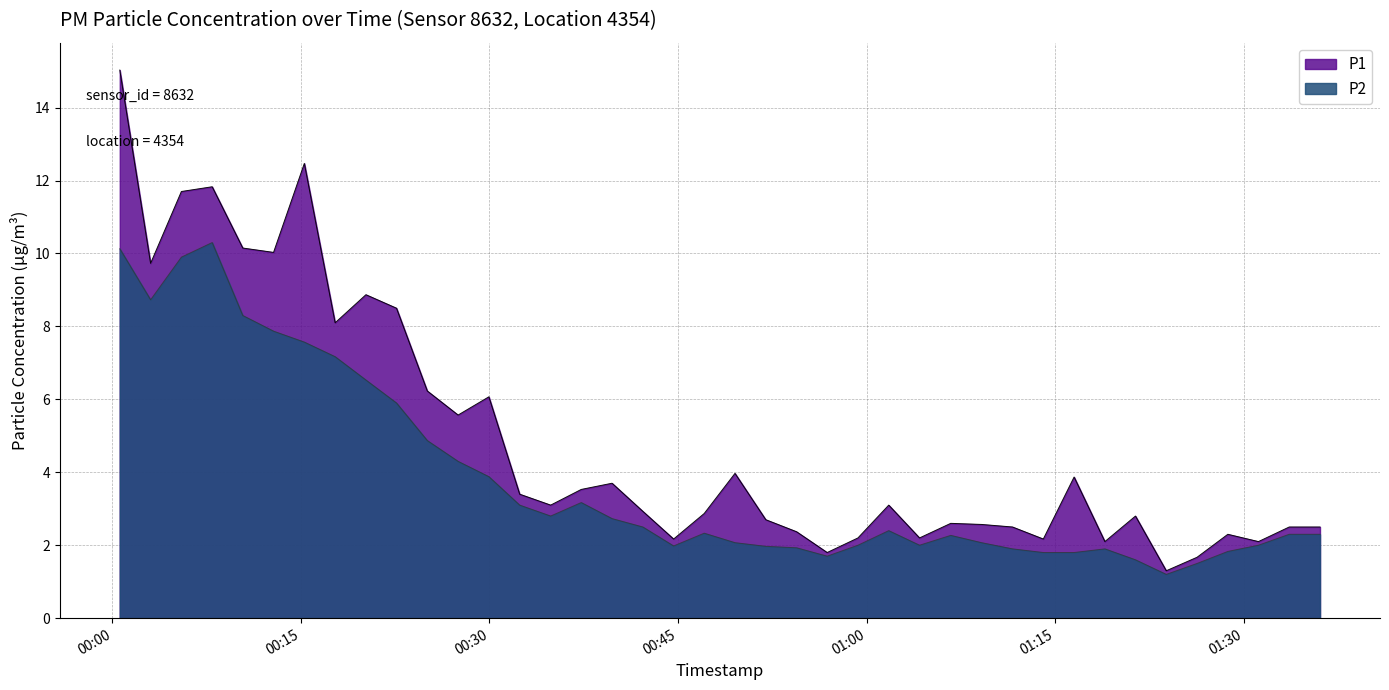

Reading right to left, transcribe all the data shown in this chart.

P1: 2023-10-31T01:36:05=2.5	2023-10-31T01:33:38=2.5	2023-10-31T01:31:11=2.1	2023-10-31T01:28:45=2.3	2023-10-31T01:26:18=1.7	2023-10-31T01:23:51=1.3	2023-10-31T01:21:24=2.8	2023-10-31T01:18:58=2.1	2023-10-31T01:16:31=3.9	2023-10-31T01:14:04=2.2	2023-10-31T01:11:37=2.5	2023-10-31T01:09:09=2.6	2023-10-31T01:06:42=2.6	2023-10-31T01:04:13=2.2	2023-10-31T01:01:46=3.1	2023-10-31T00:59:19=2.2	2023-10-31T00:56:52=1.8	2023-10-31T00:54:26=2.4	2023-10-31T00:51:59=2.7	2023-10-31T00:49:32=4.0	2023-10-31T00:47:05=2.9	2023-10-31T00:44:39=2.2	2023-10-31T00:42:12=2.9	2023-10-31T00:39:45=3.7	2023-10-31T00:37:18=3.5	2023-10-31T00:34:52=3.1	2023-10-31T00:32:24=3.4	2023-10-31T00:29:57=6.1	2023-10-31T00:27:30=5.6	2023-10-31T00:25:03=6.2	2023-10-31T00:22:36=8.5	2023-10-31T00:20:10=8.9	2023-10-31T00:17:43=8.1	2023-10-31T00:15:16=12.5	2023-10-31T00:12:49=10.0	2023-10-31T00:10:22=10.2	2023-10-31T00:07:56=11.8	2023-10-31T00:05:29=11.7	2023-10-31T00:03:02=9.7	2023-10-31T00:00:35=15.0
P2: 2023-10-31T01:36:05=2.3	2023-10-31T01:33:38=2.3	2023-10-31T01:31:11=2.0	2023-10-31T01:28:45=1.8	2023-10-31T01:26:18=1.5	2023-10-31T01:23:51=1.2	2023-10-31T01:21:24=1.6	2023-10-31T01:18:58=1.9	2023-10-31T01:16:31=1.8	2023-10-31T01:14:04=1.8	2023-10-31T01:11:37=1.9	2023-10-31T01:09:09=2.1	2023-10-31T01:06:42=2.3	2023-10-31T01:04:13=2.0	2023-10-31T01:01:46=2.4	2023-10-31T00:59:19=2.0	2023-10-31T00:56:52=1.7	2023-10-31T00:54:26=1.9	2023-10-31T00:51:59=2.0	2023-10-31T00:49:32=2.1	2023-10-31T00:47:05=2.3	2023-10-31T00:44:39=2.0	2023-10-31T00:42:12=2.5	2023-10-31T00:39:45=2.7	2023-10-31T00:37:18=3.2	2023-10-31T00:34:52=2.8	2023-10-31T00:32:24=3.1	2023-10-31T00:29:57=3.9	2023-10-31T00:27:30=4.3	2023-10-31T00:25:03=4.9	2023-10-31T00:22:36=5.9	2023-10-31T00:20:10=6.5	2023-10-31T00:17:43=7.2	2023-10-31T00:15:16=7.6	2023-10-31T00:12:49=7.9	2023-10-31T00:10:22=8.3	2023-10-31T00:07:56=10.3	2023-10-31T00:05:29=9.9	2023-10-31T00:03:02=8.7	2023-10-31T00:00:35=10.1